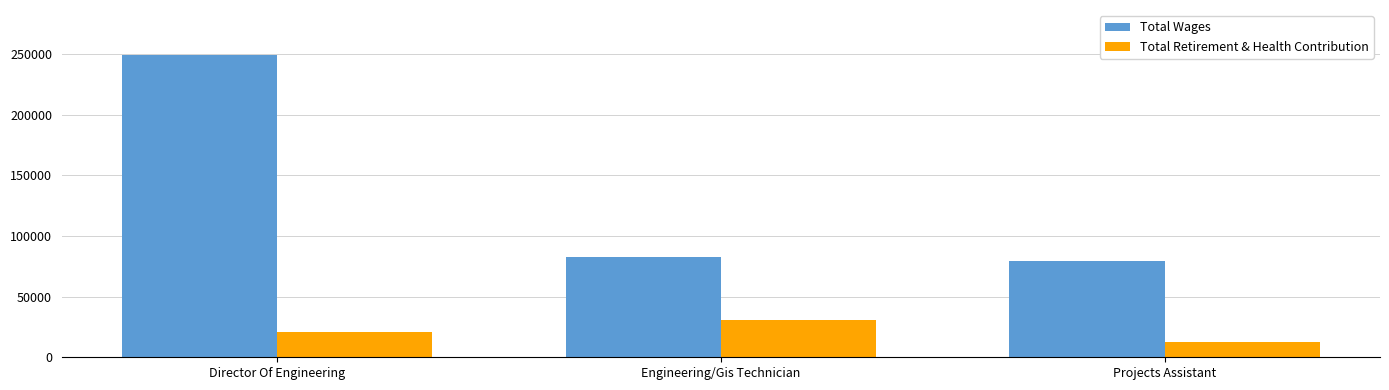

Reading left to right, what are all the values shown in this chart?

Total Wages: Director Of Engineering=248925	Engineering/Gis Technician=82669	Projects Assistant=79065
Total Retirement & Health Contribution: Director Of Engineering=20668	Engineering/Gis Technician=30339	Projects Assistant=12285